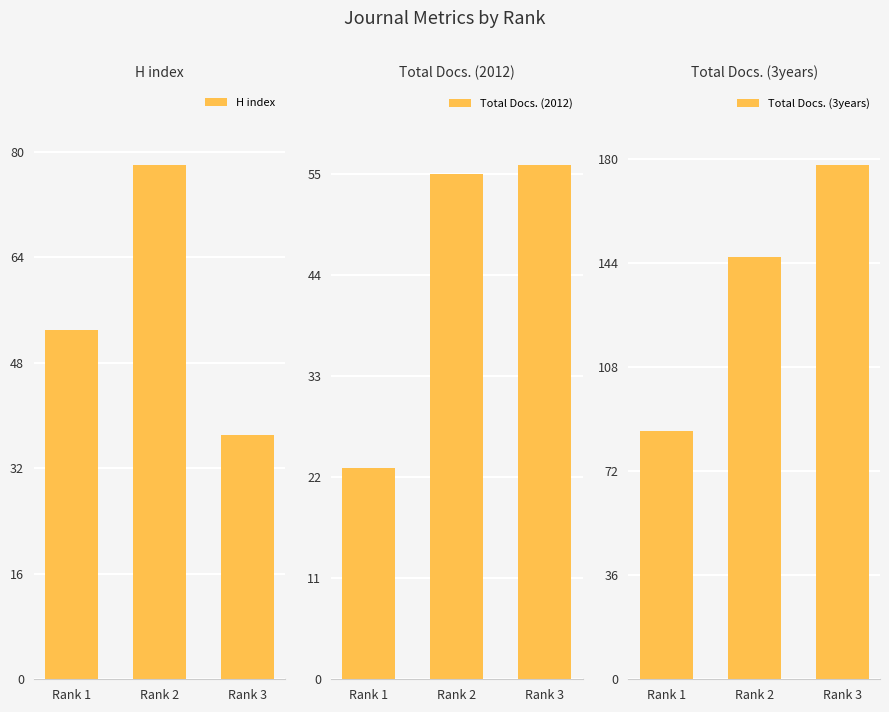

How many values in the H index series exceed 53?

1